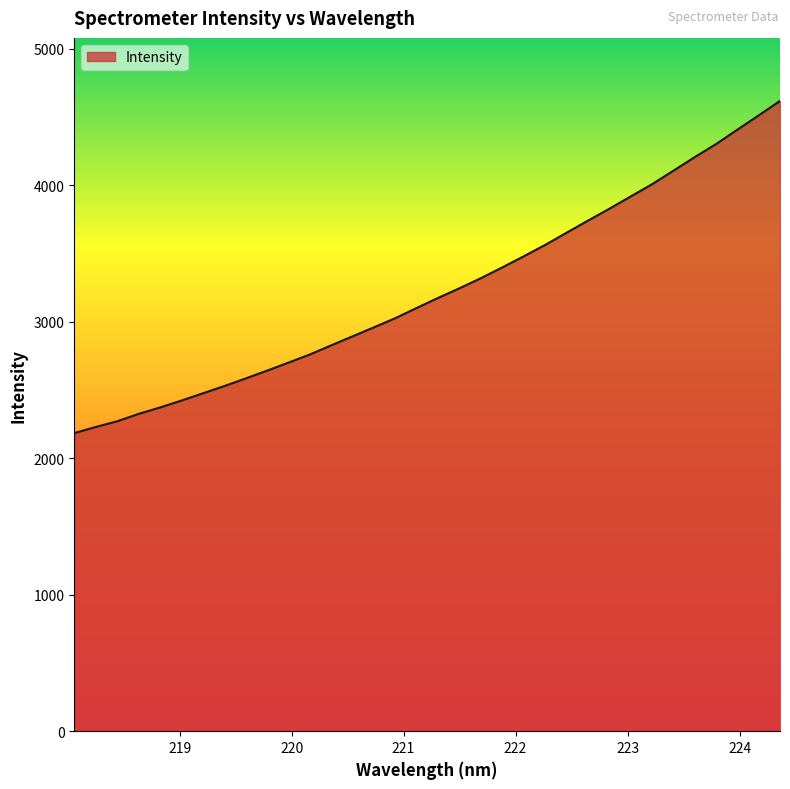

How many values are below 3174?

17